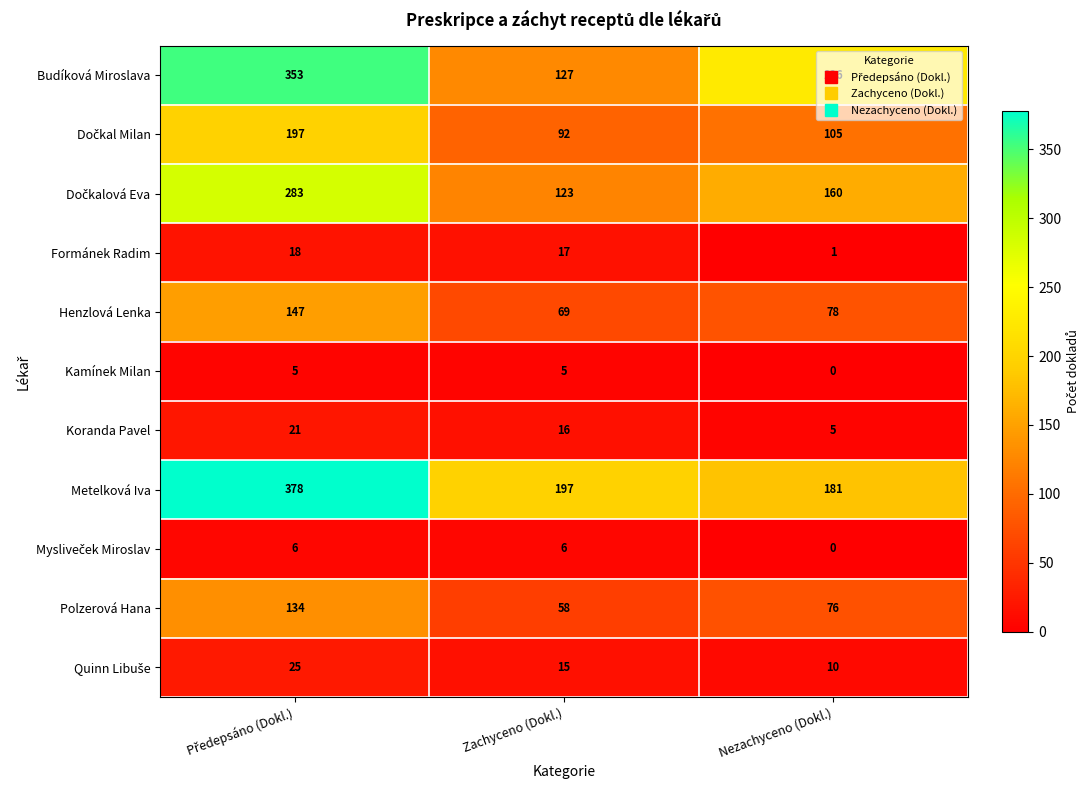

What is the maximum value for Henzlová Lenka?

147